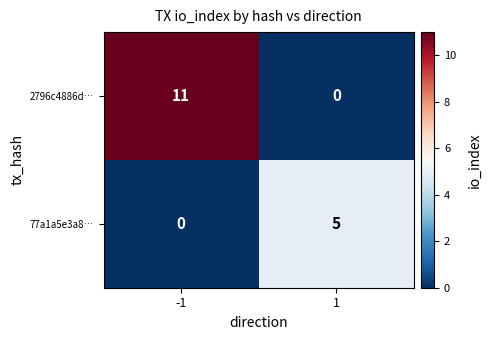

At how many categories does at least one series exceed 9?

1